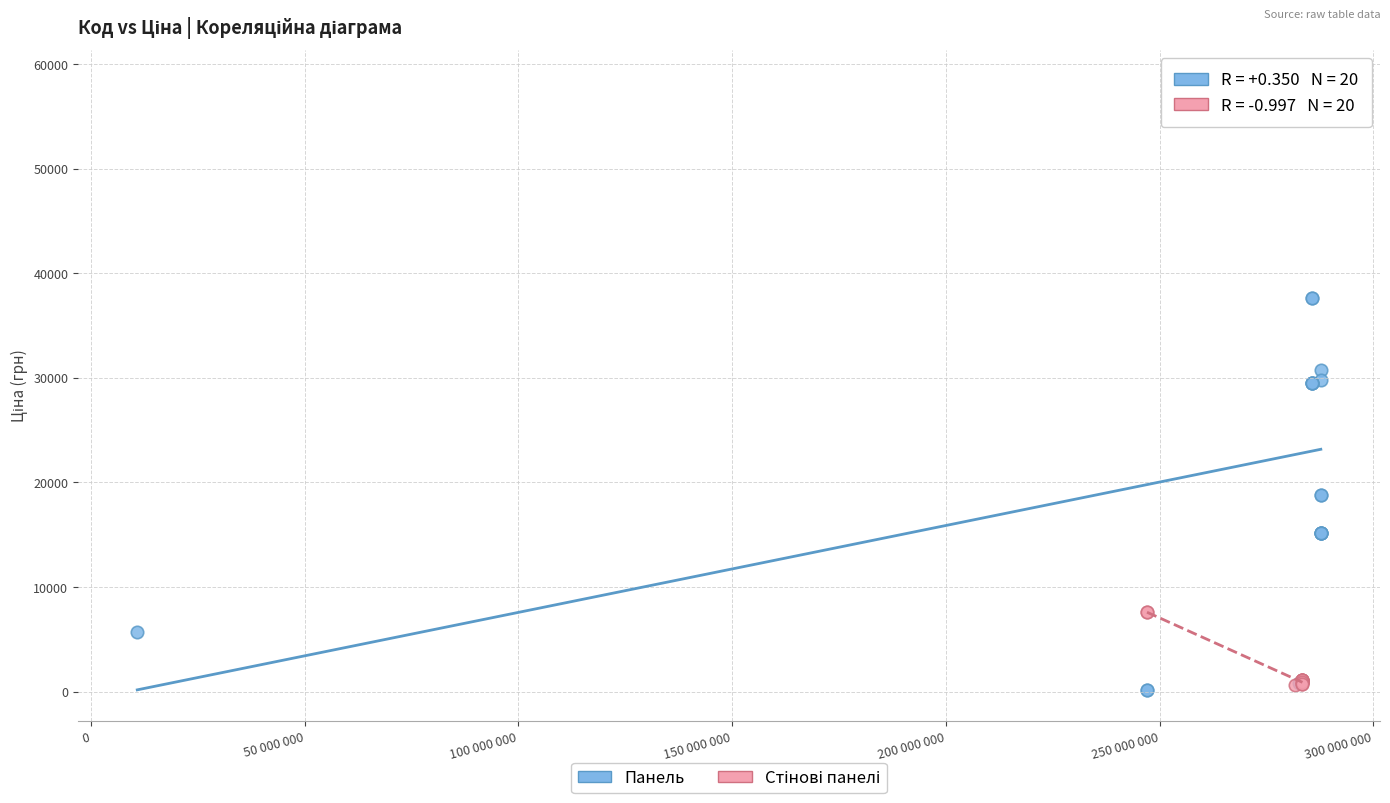

Which series contains the highest Y value?

Панель